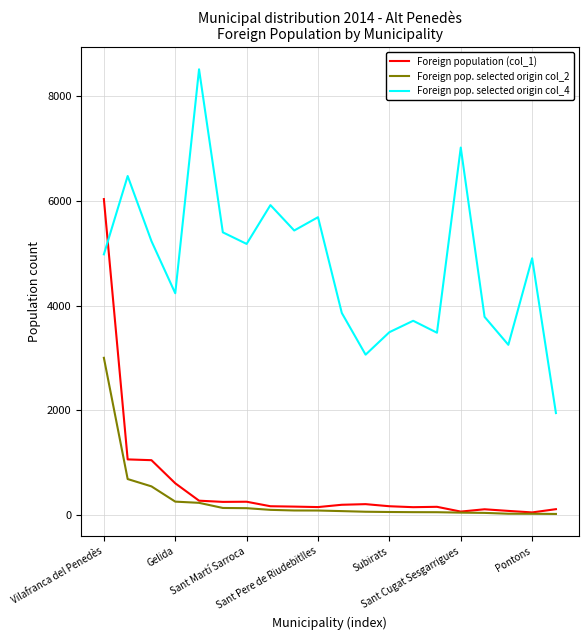

List the series in order of their peak value, highest first.

Foreign pop. selected origin col_4, Foreign population (col_1), Foreign pop. selected origin col_2